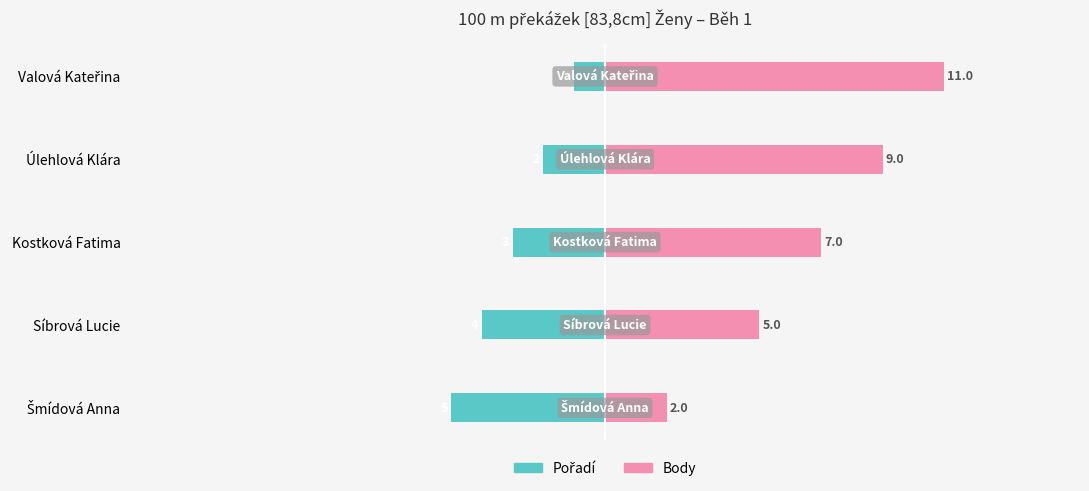

What is the highest value of the Body series?

11